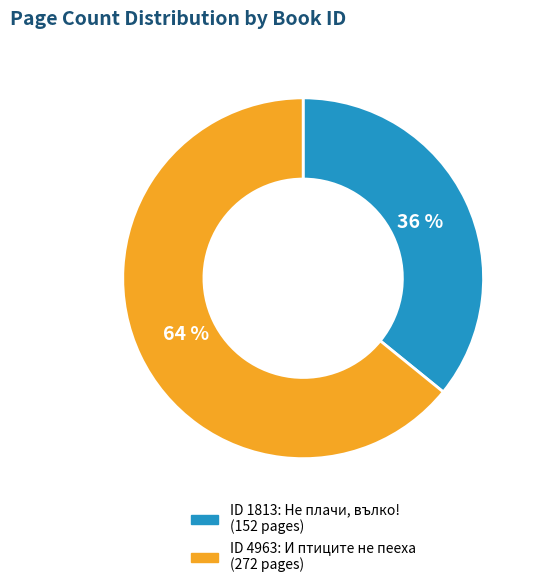

Does any single category account for the majority?

Yes